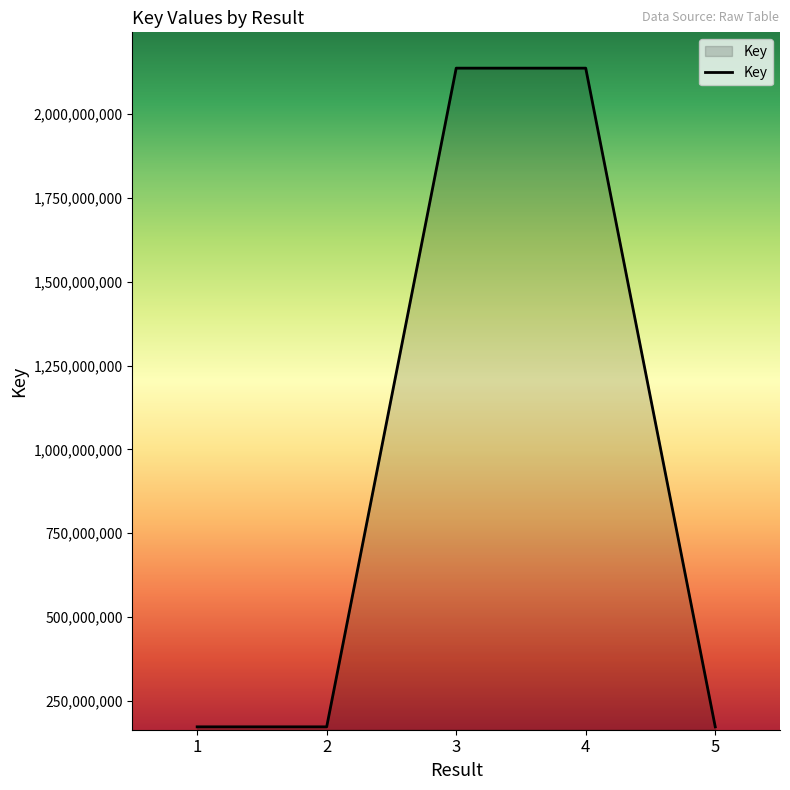

At which label is the value closest to 1154895040?

1